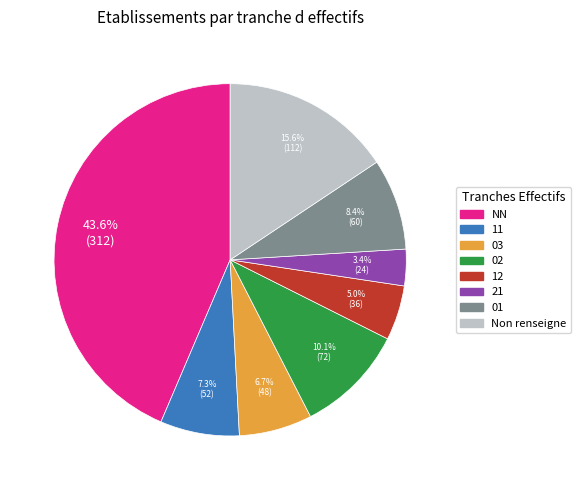

Does any single category account for the majority?

No